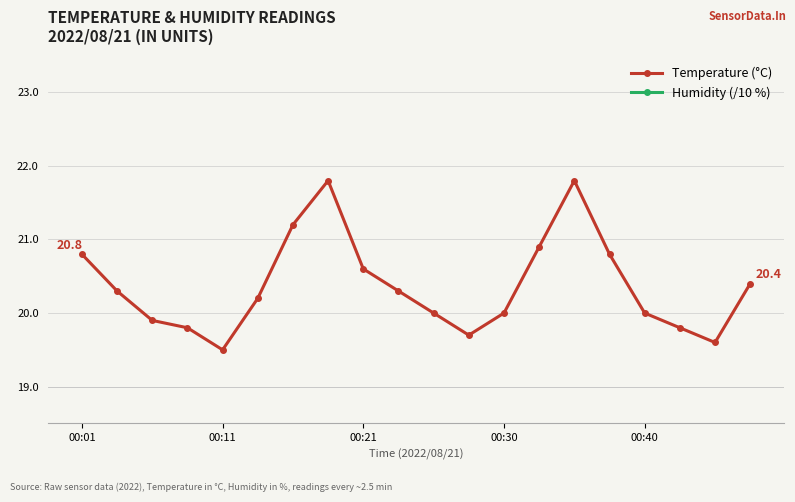

At 5, list the series in order from smallest to largest.

Humidity (/10 %), Temperature (°C)